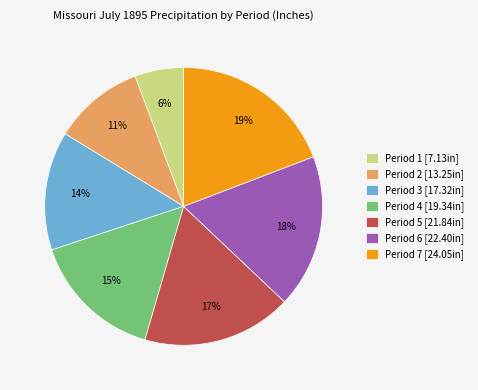

To the nearest percent, what is the difference between the Period 5 and Period 7 slice percentages?

2%